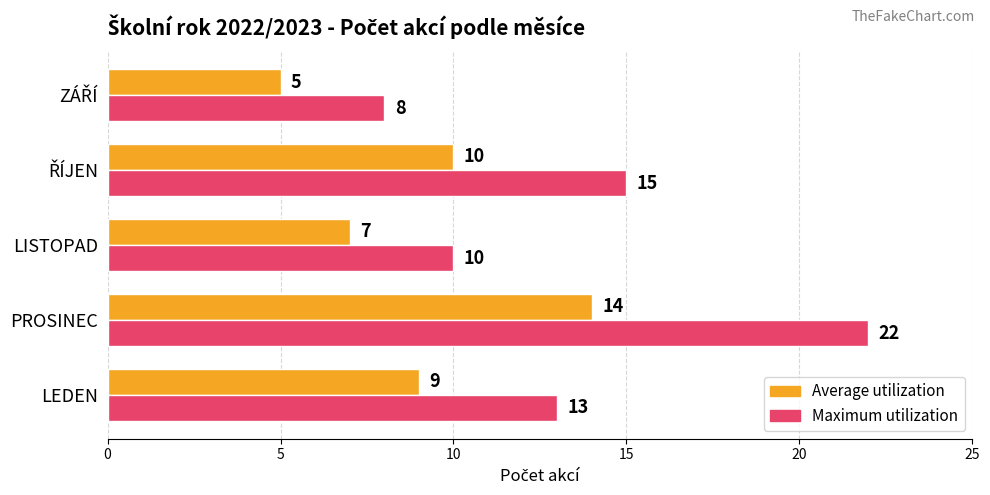

Count the Average utilization values in the range 7 to 10.

3